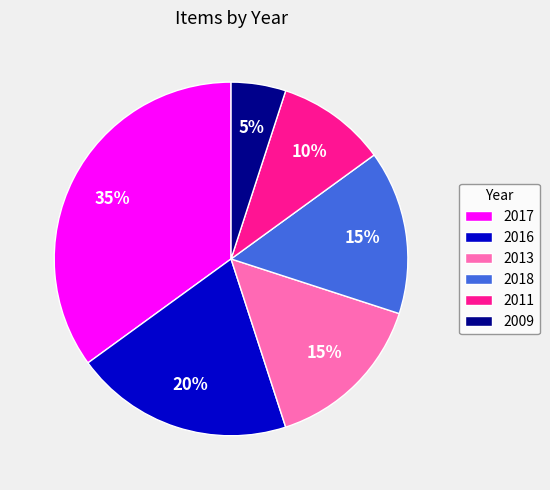

Is 2018 the majority of the pie?

No